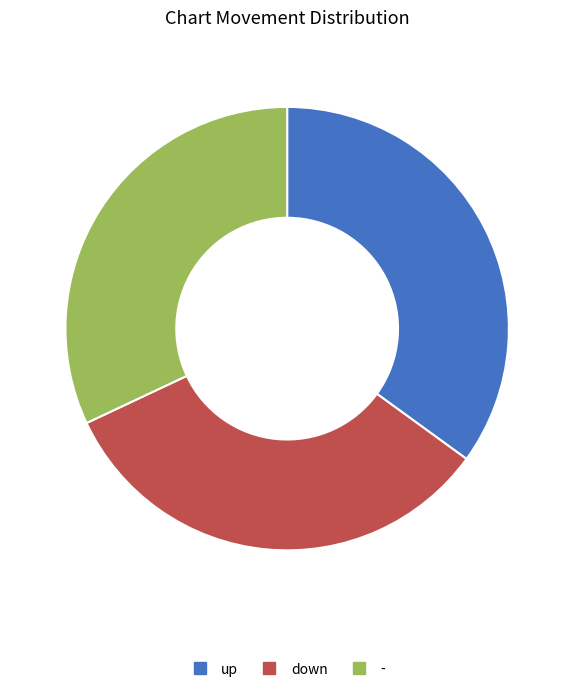

How many slices are in this pie chart?

3